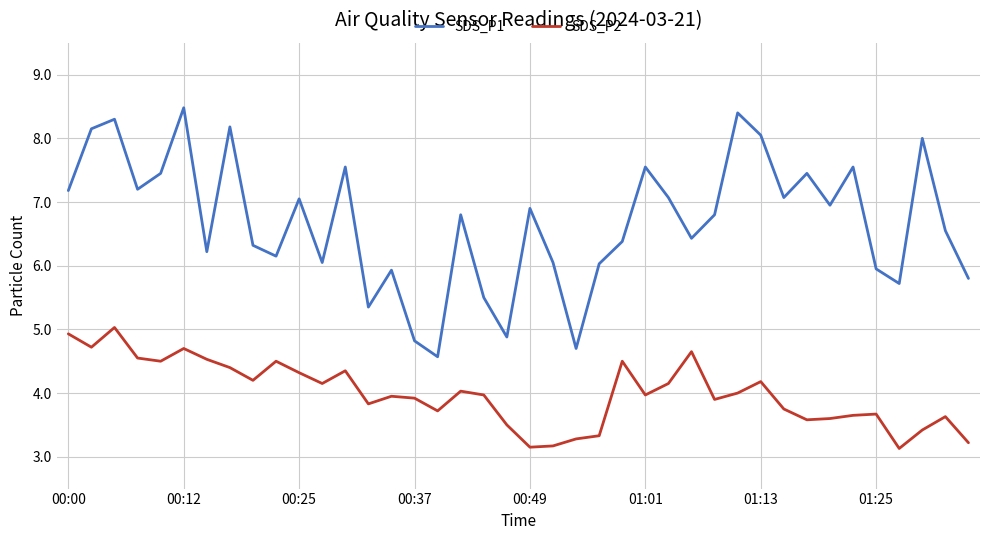

Rank the series by their maximum value, from lowest to highest.

SDS_P2, SDS_P1